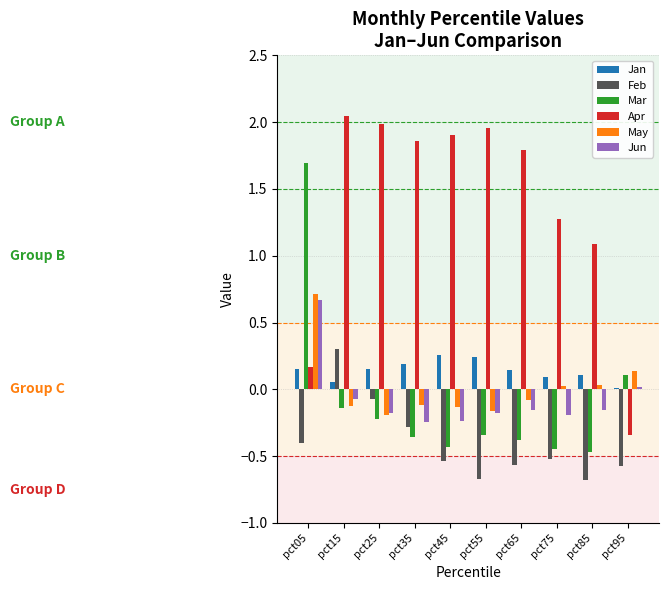

Are the bars grouped side by side (vs. stacked)?

Yes